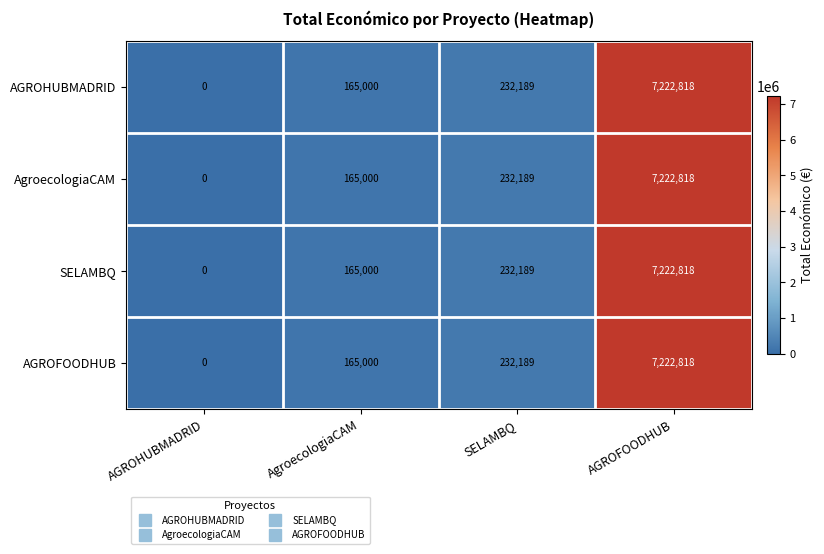

List the labels in order of SELAMBQ value, largest first.

AGROFOODHUB, SELAMBQ, AgroecologiaCAM, AGROHUBMADRID